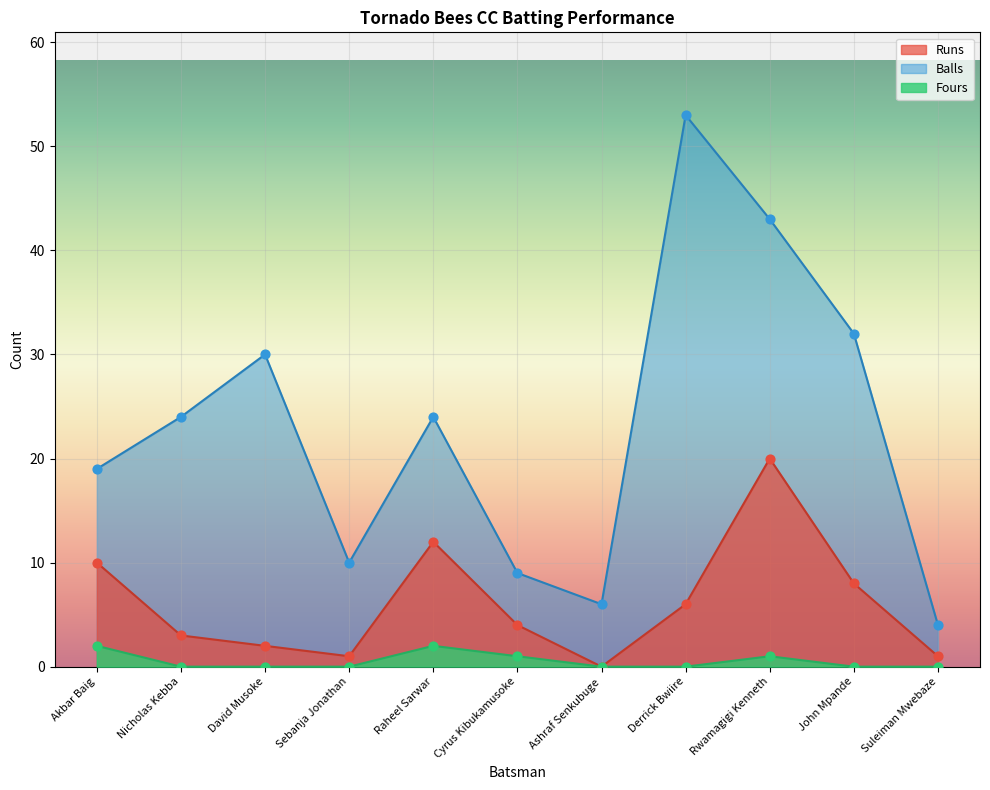

What is the total value across all series at Suleiman Mwebaze?

5